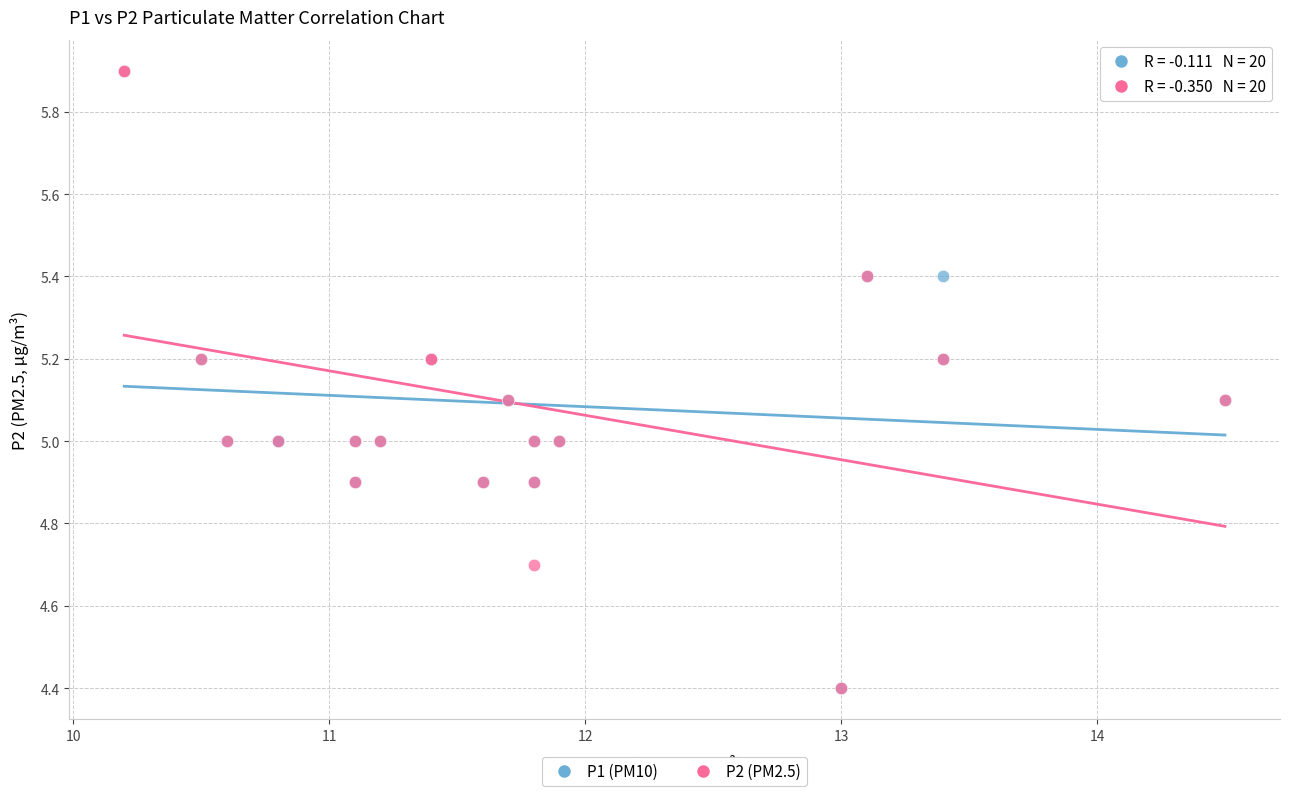

What are all the series names shown in the legend?

P1 (PM10), P2 (PM2.5)